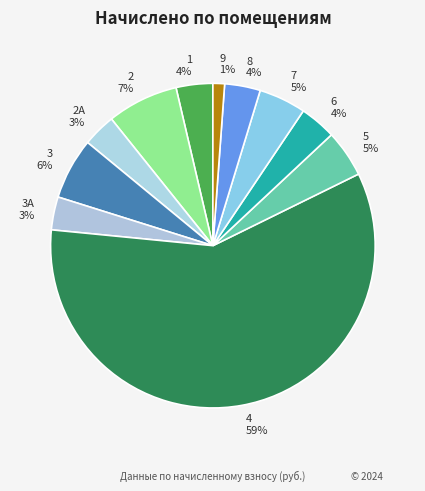

Do 7 5% and 4 59% together represent more than half of the pie?

Yes